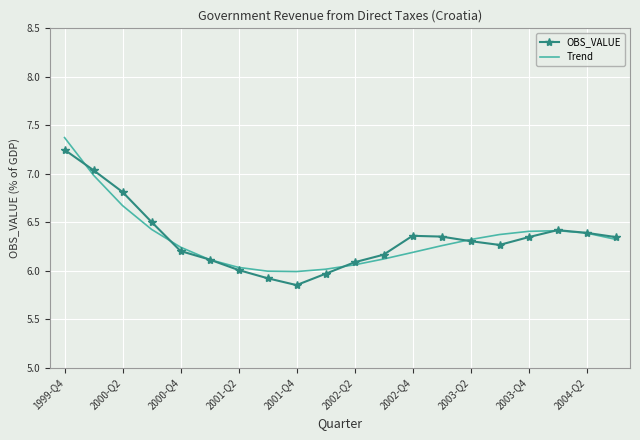

In Trend, how many points are higher than both neighbors (excluding endpoints)?

1